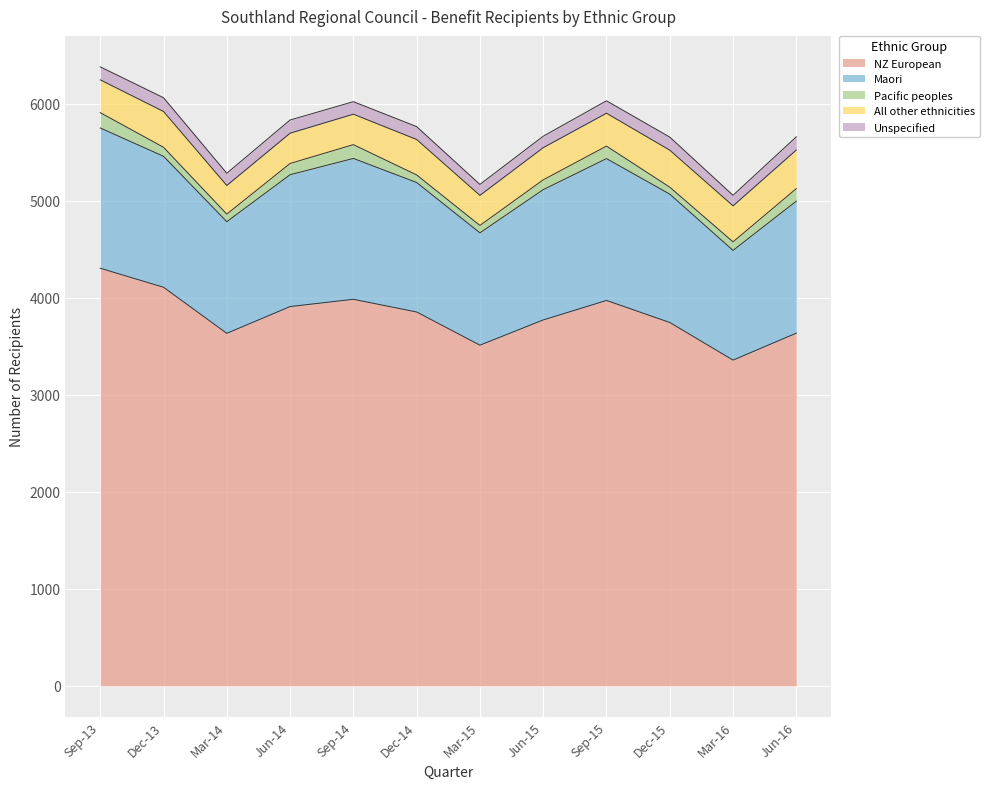

True or false: Pacific peoples and NZ European intersect in this chart.

False